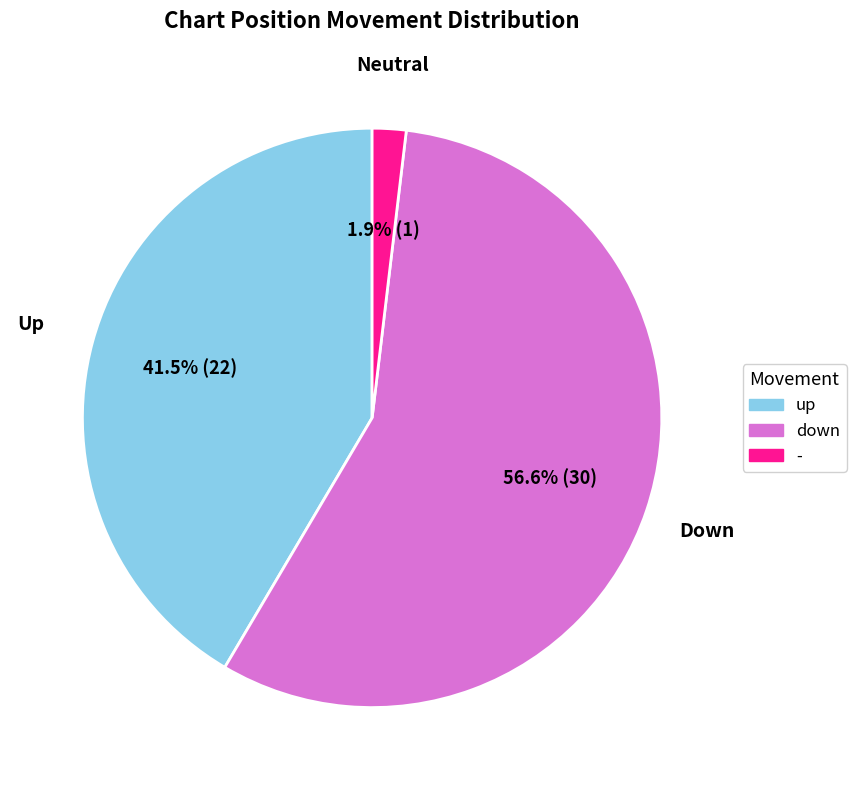

Which has a higher value, Neutral or Up?

Up